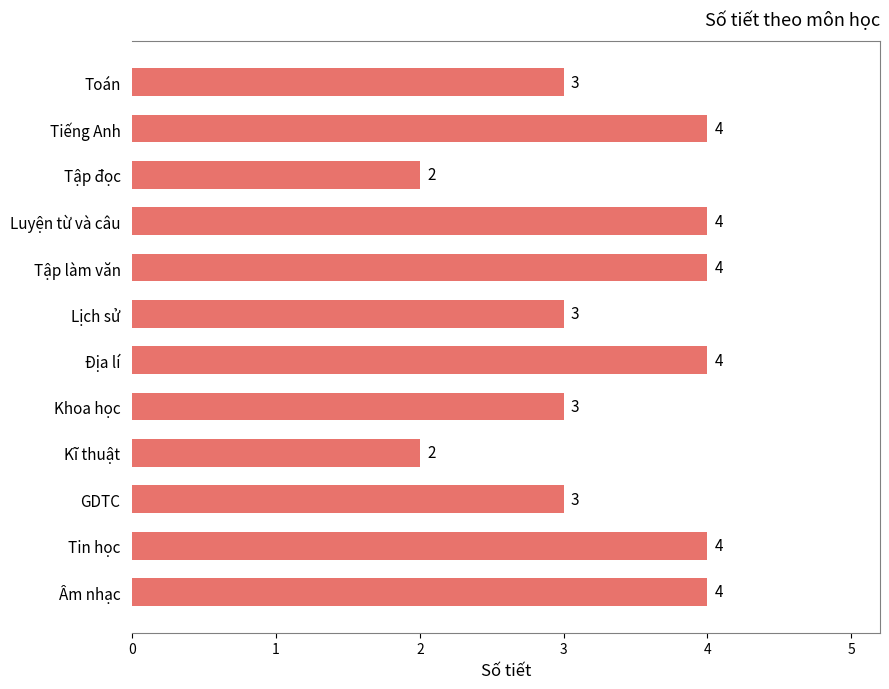

Reading top to bottom, what are all the values shown in this chart?

Toán=3	Tiếng Anh=4	Tập đọc=2	Luyện từ và câu=4	Tập làm văn=4	Lịch sử=3	Địa lí=4	Khoa học=3	Kĩ thuật=2	GDTC=3	Tin học=4	Âm nhạc=4